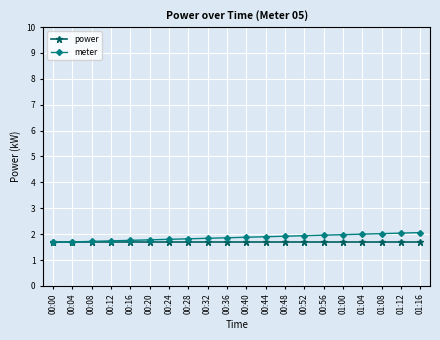

What is the spread (max minus min) of values at 00:56?

0.3